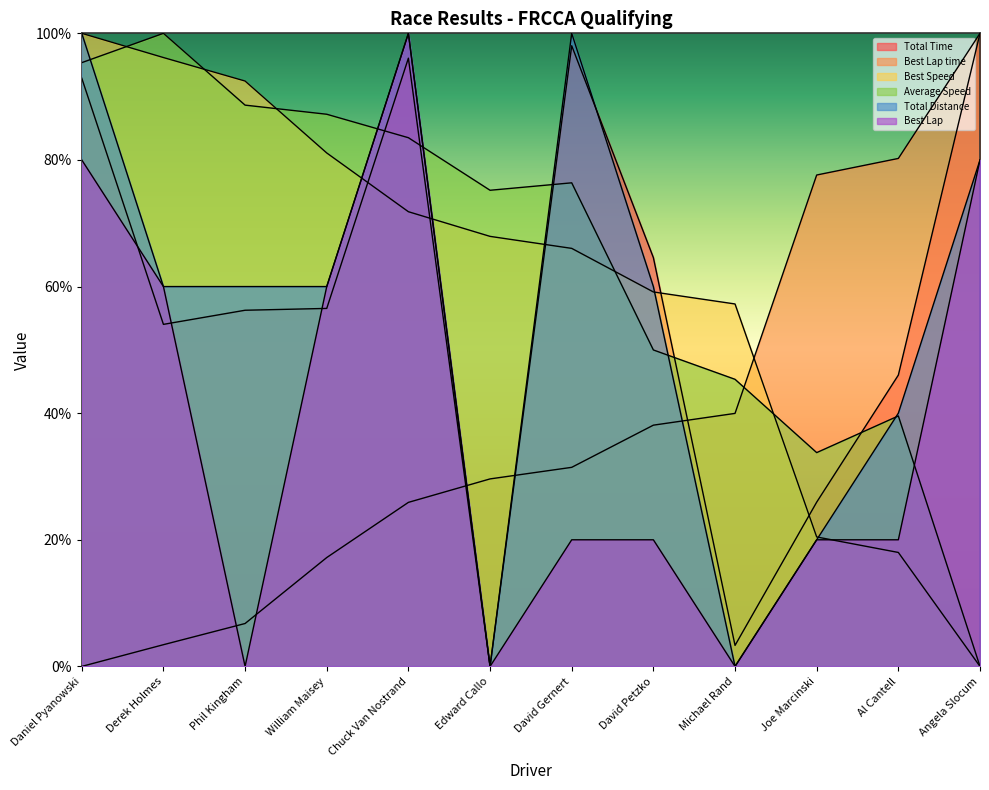

List the series in order of their peak value, highest first.

Total Time, Best Lap time, Best Speed, Average Speed, Total Distance, Best Lap